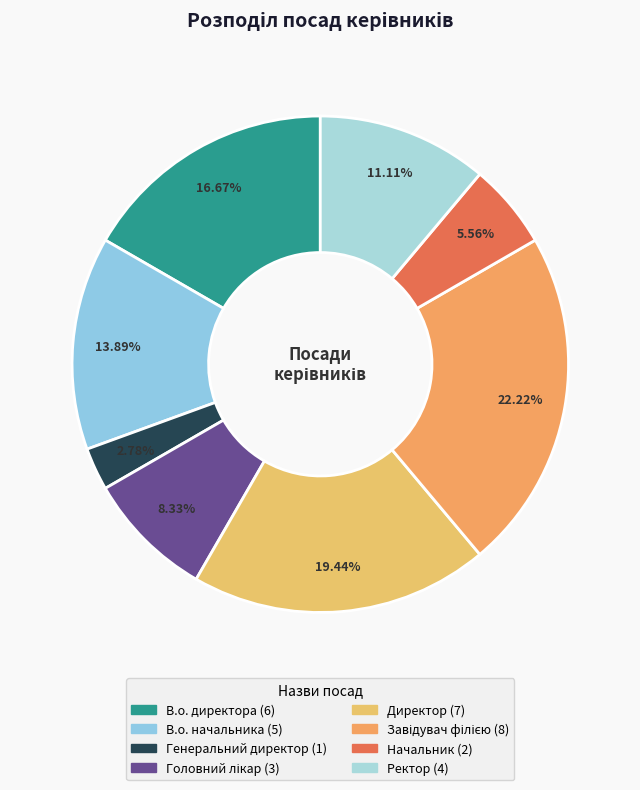

Approximately how many times larger is the value at Ректор compared to Директор?

0.6